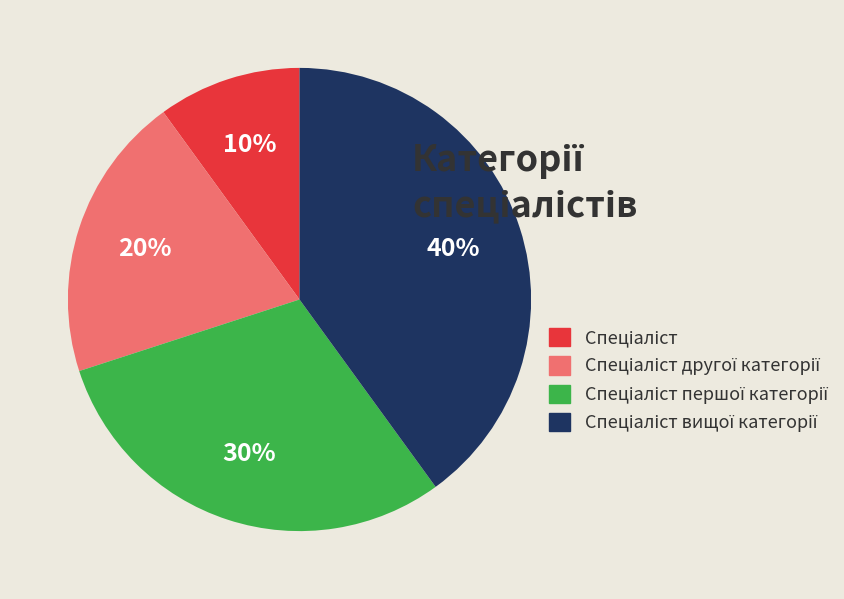

Does any single category account for the majority?

No